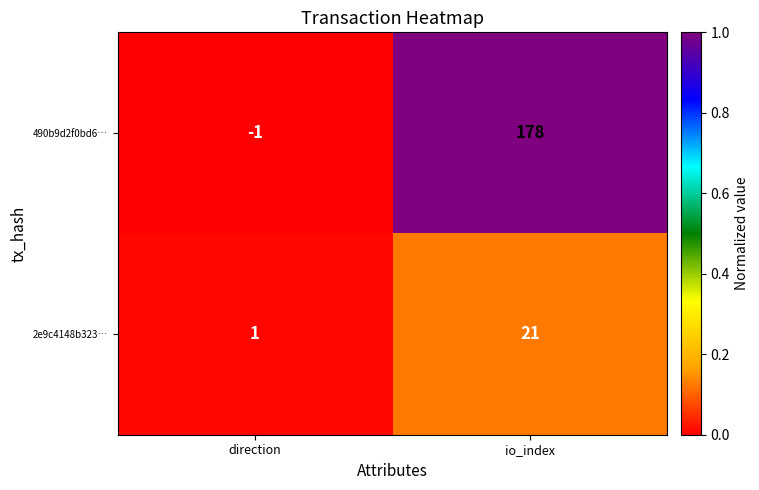

Where is 490b9d2f0bd6… nearest to the value 88?

direction